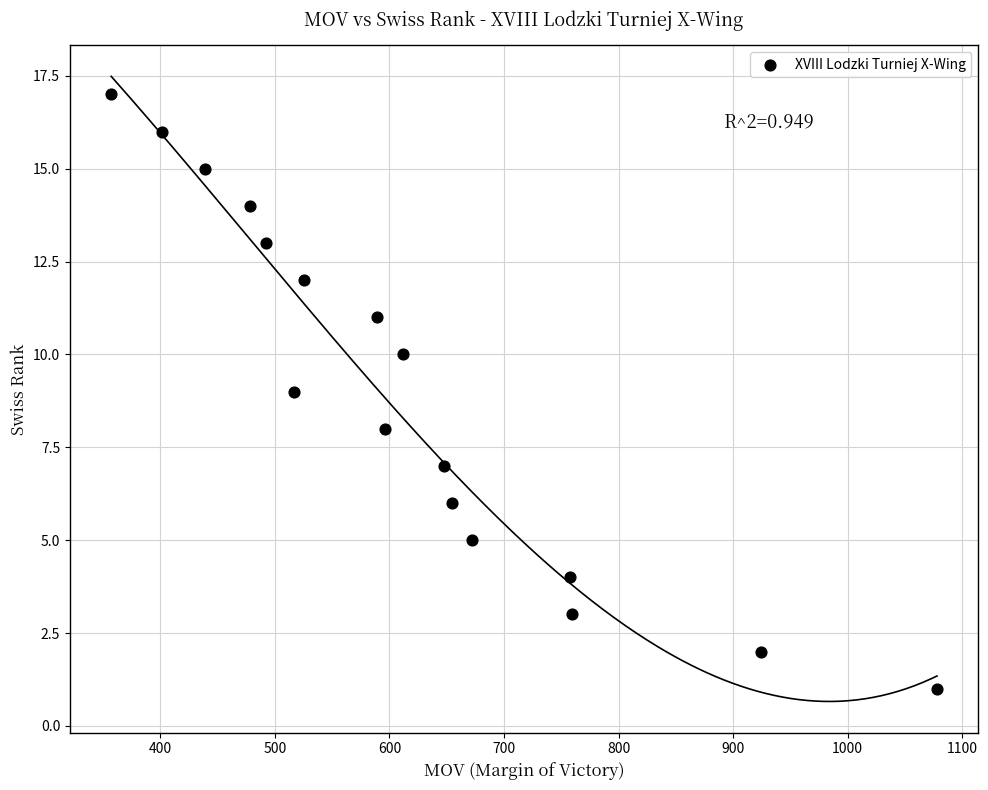

What is the range of X values (max minus min)?

721